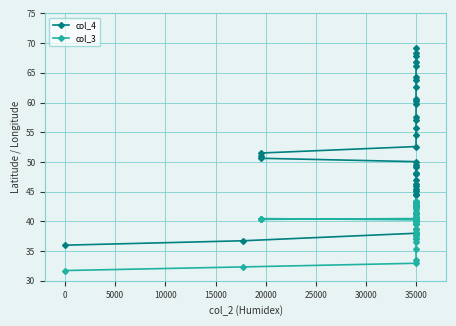

What is the smallest value displayed?

31.7